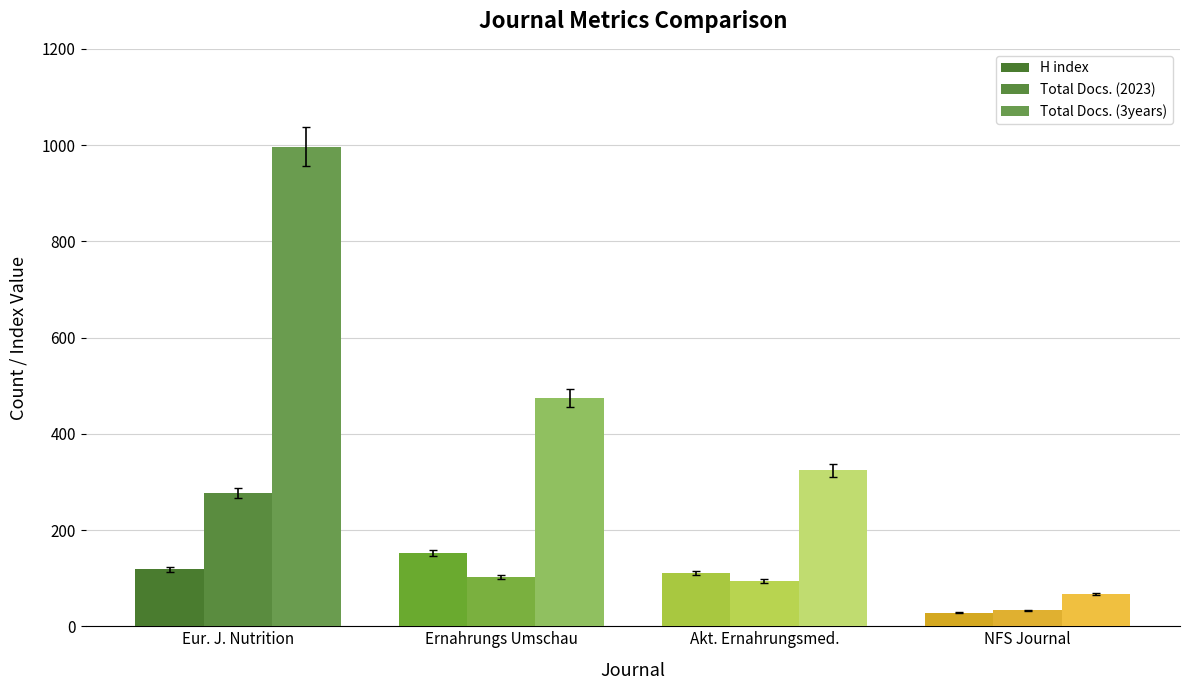

Count the Total Docs. (3years) values in the range 324 to 997.

3